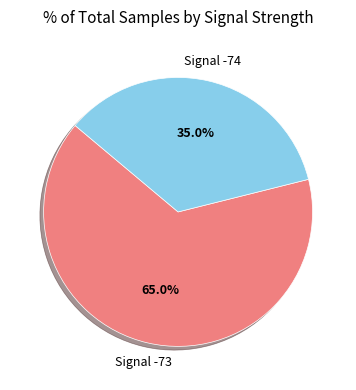

Does any single category account for the majority?

Yes